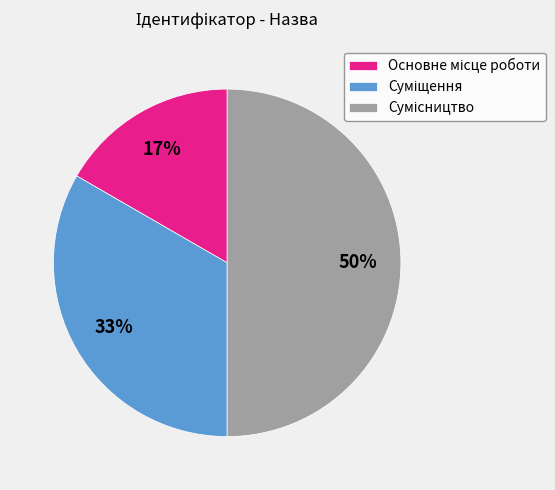

To the nearest percent, what is the average slice percentage?

33%